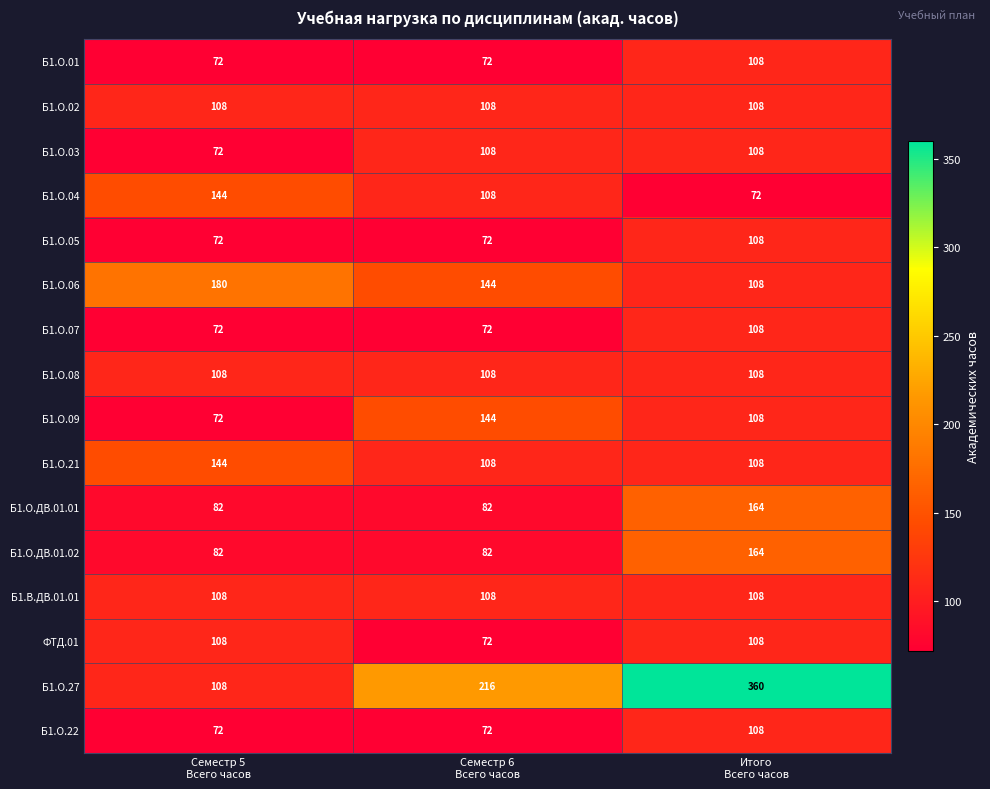

What is the greatest value displayed?

360